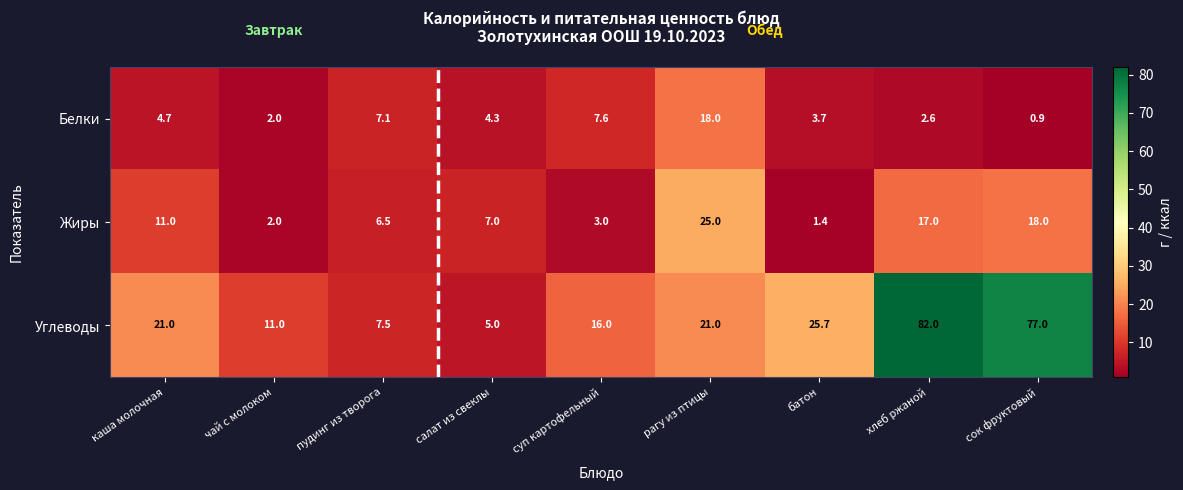

Rank the series at пудинг из творога from highest to lowest value.

Углеводы, Белки, Жиры